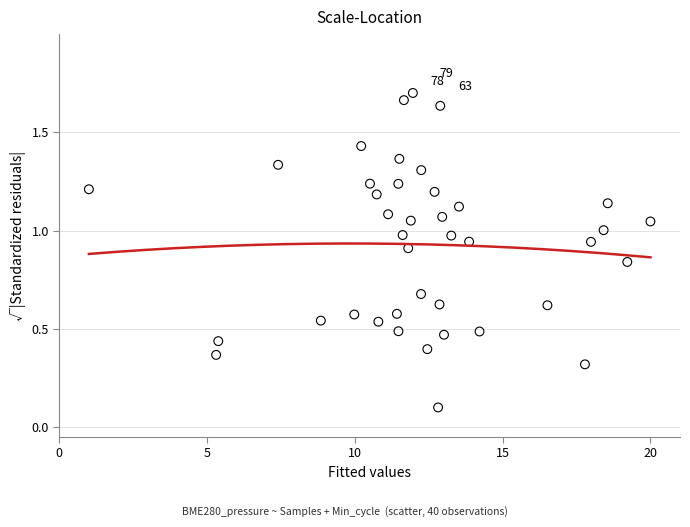

What is the range of X values (max minus min)?

19.0